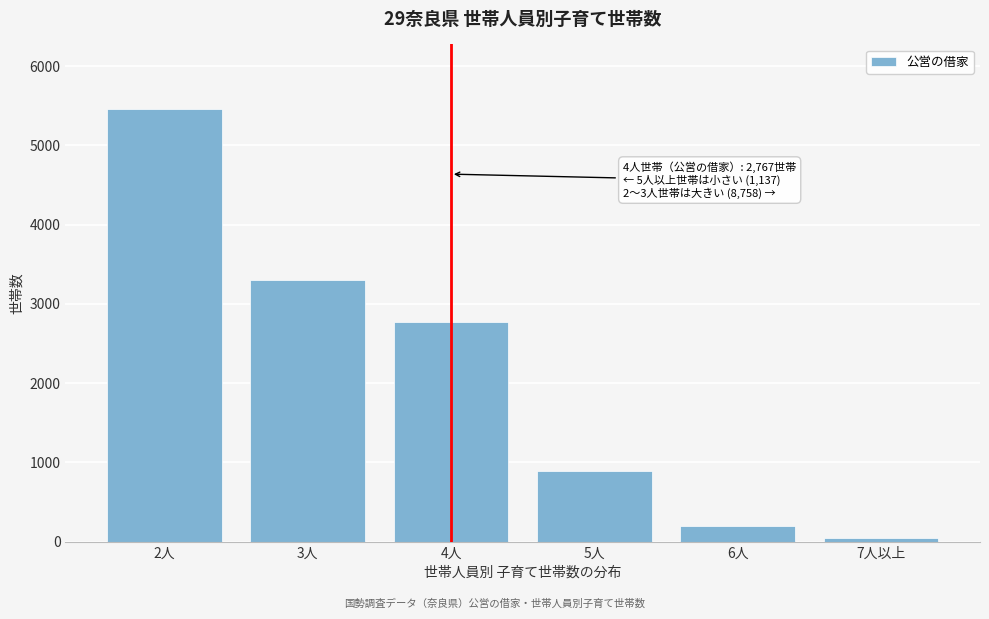

Reading right to left, transcribe all the data shown in this chart.

42	198	897	2767	3301	5457